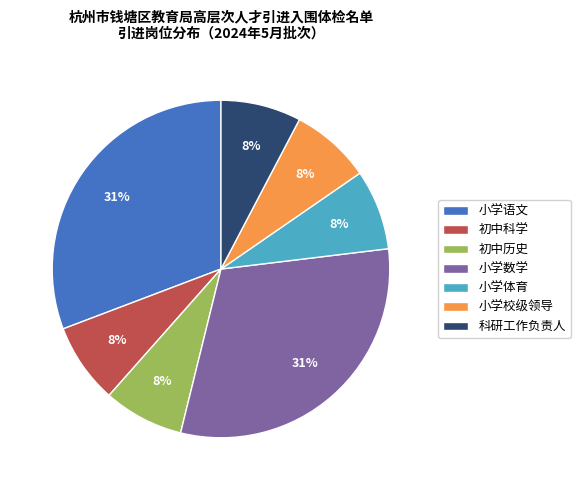

Is there any slice that represents more than half of the pie?

No